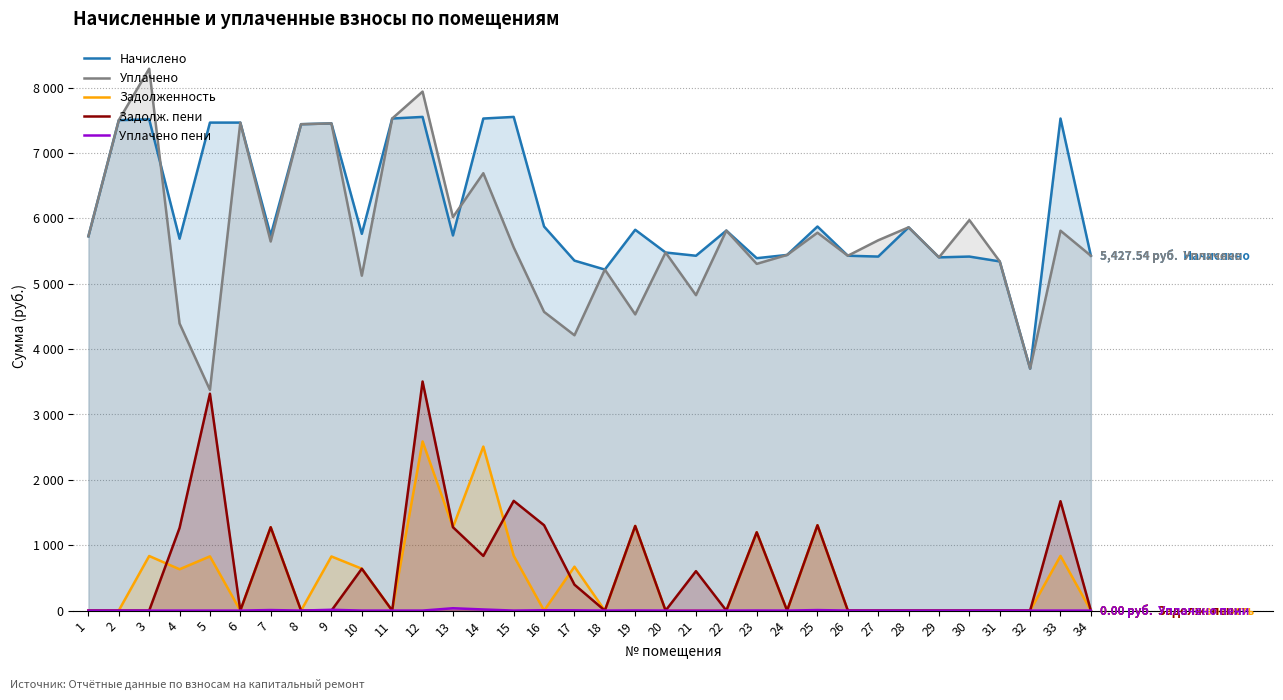

What is the sum of all Задолженность values?

17556.1